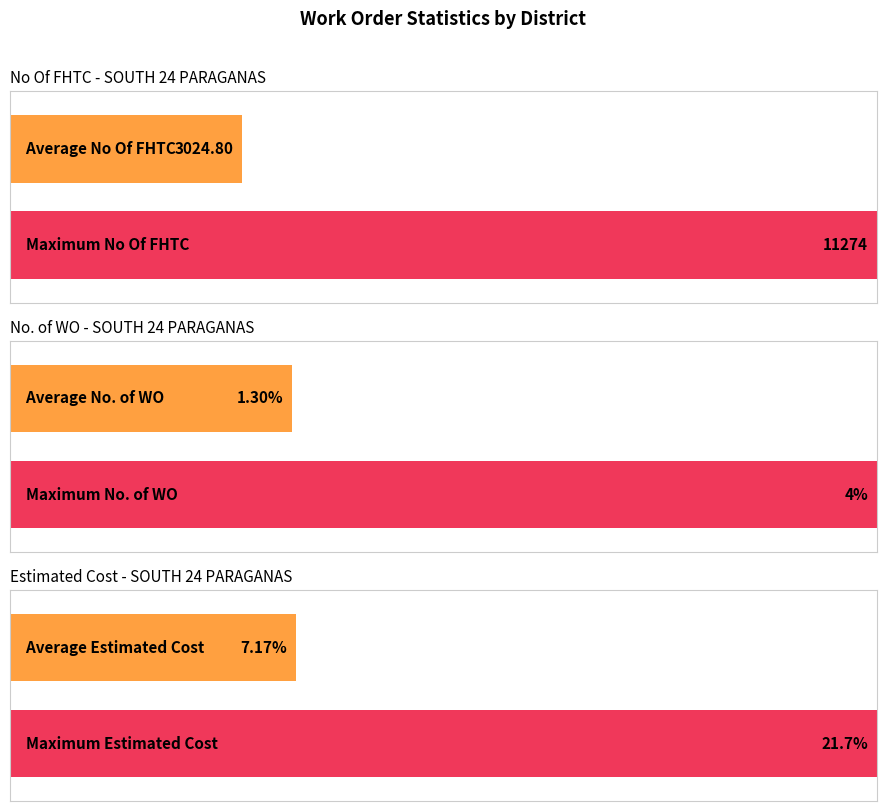

The value of No Of FHTC at SM/11277 is 3227.7. True or false?

False